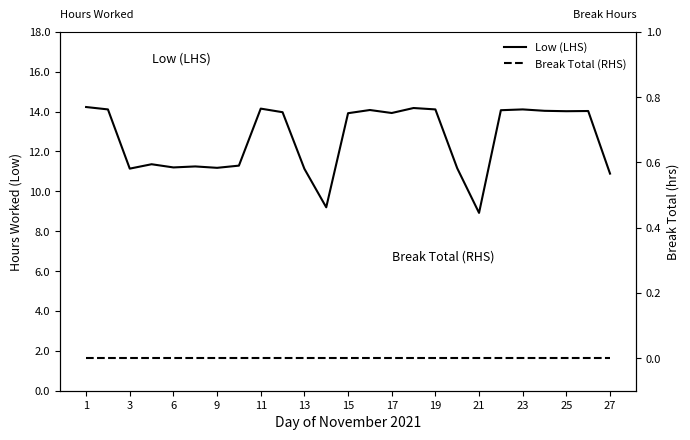

The Low (LHS) series shows 18.0 at 9. True or false?

False